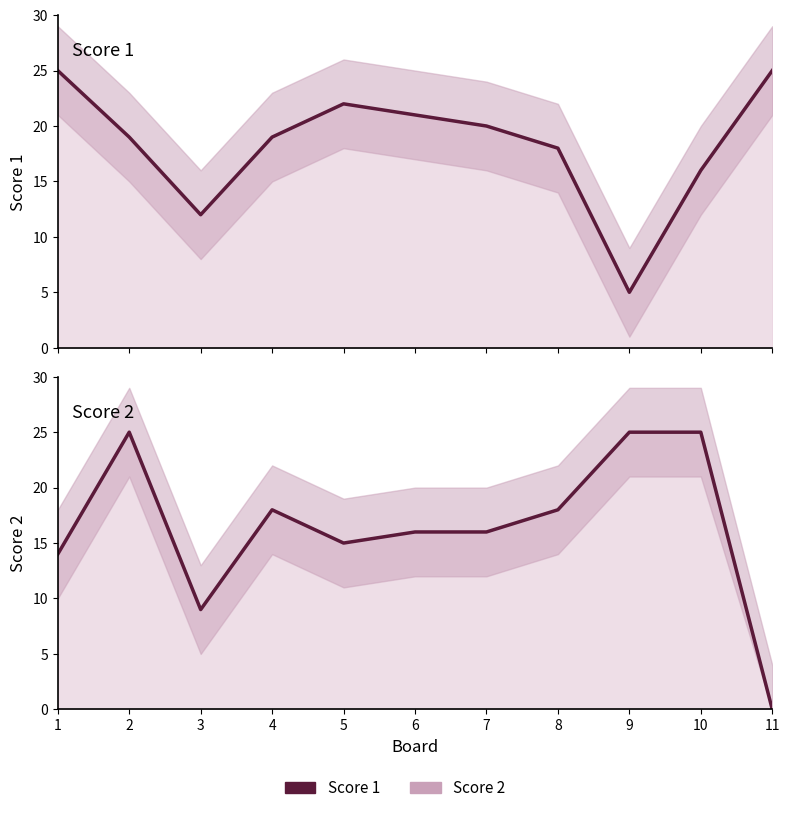

What is the value of the Score 2 point at the 4th from the left?

18